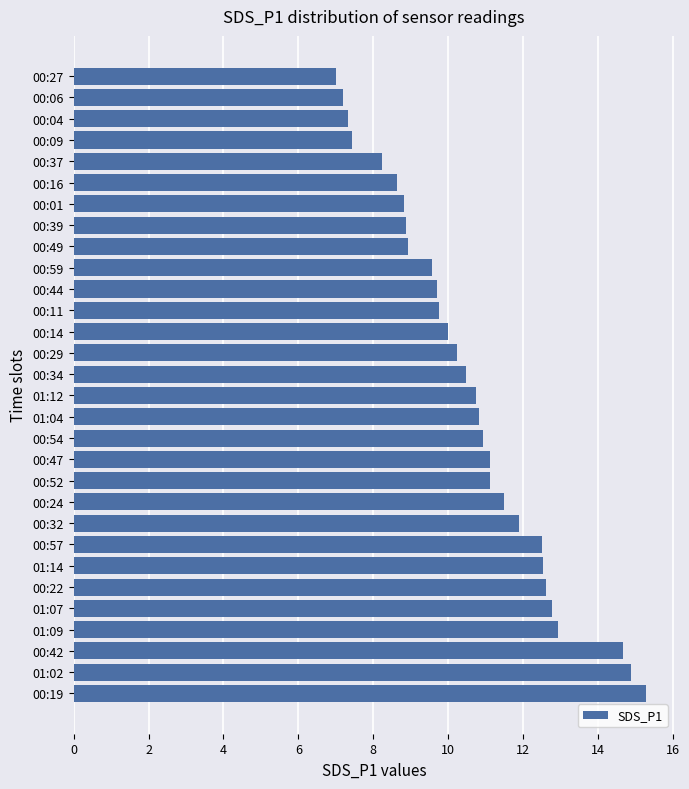

Between 00:52 and 00:34, which is larger?

00:52